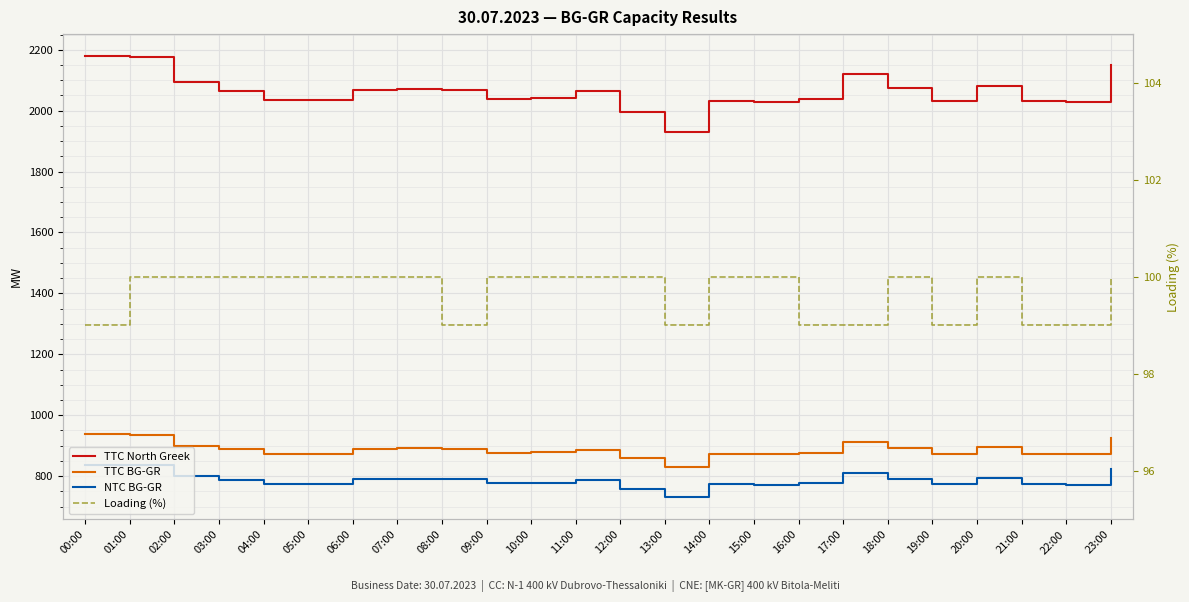

Read the Loading (%) value at 14:00.

100